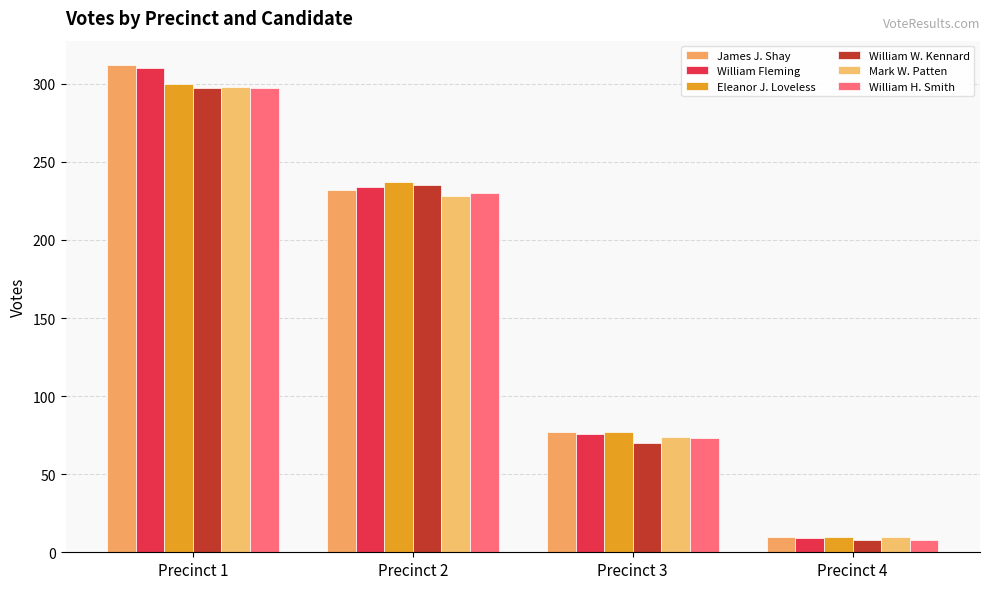

What is the sum of the William H. Smith values at Precinct 1 and Precinct 4?

305